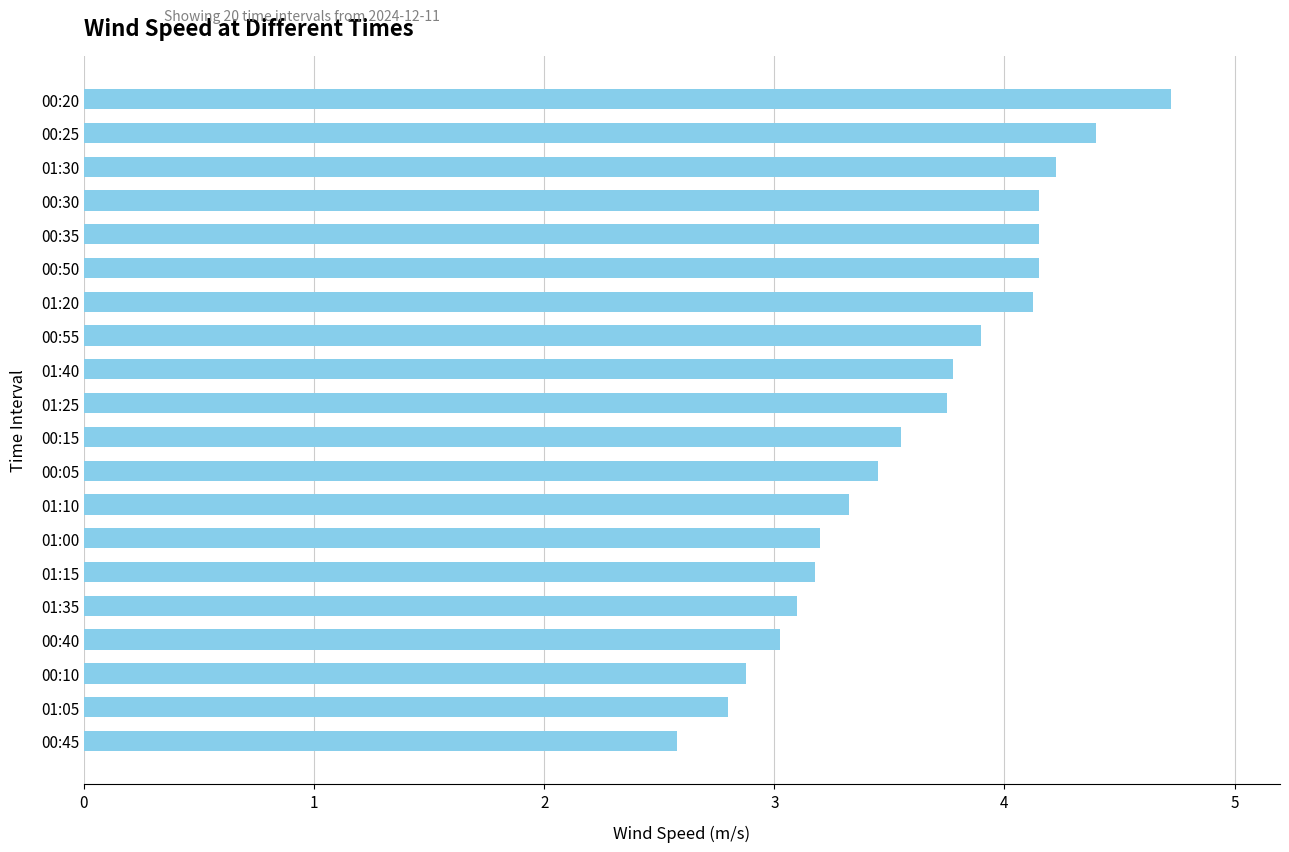

At which category does the chart reach its peak across all series?

00:20